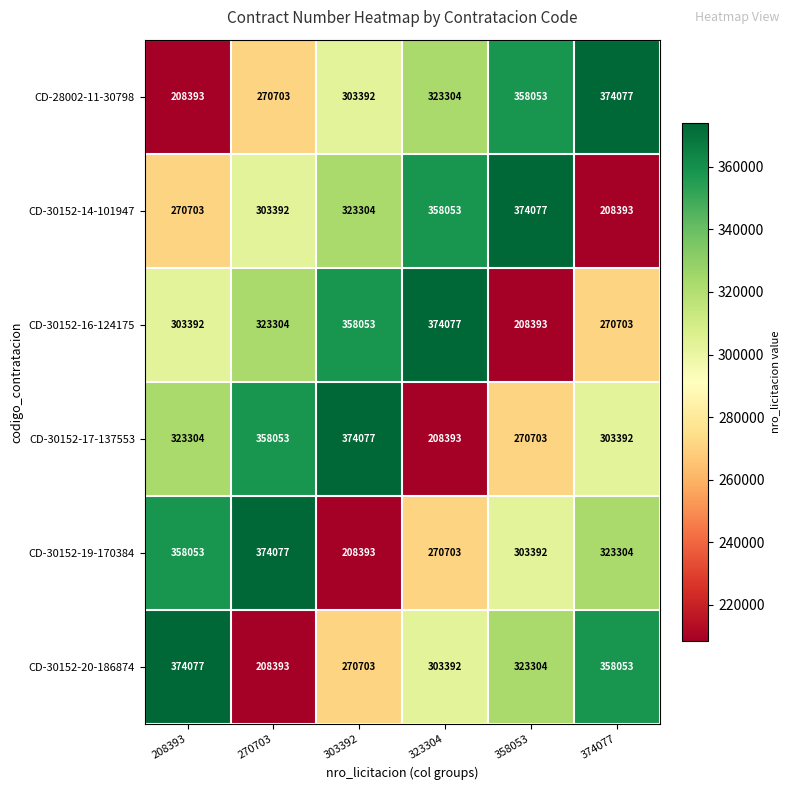

What value does the CD-30152-14-101947 series have at 270703, to the nearest 10?

303390